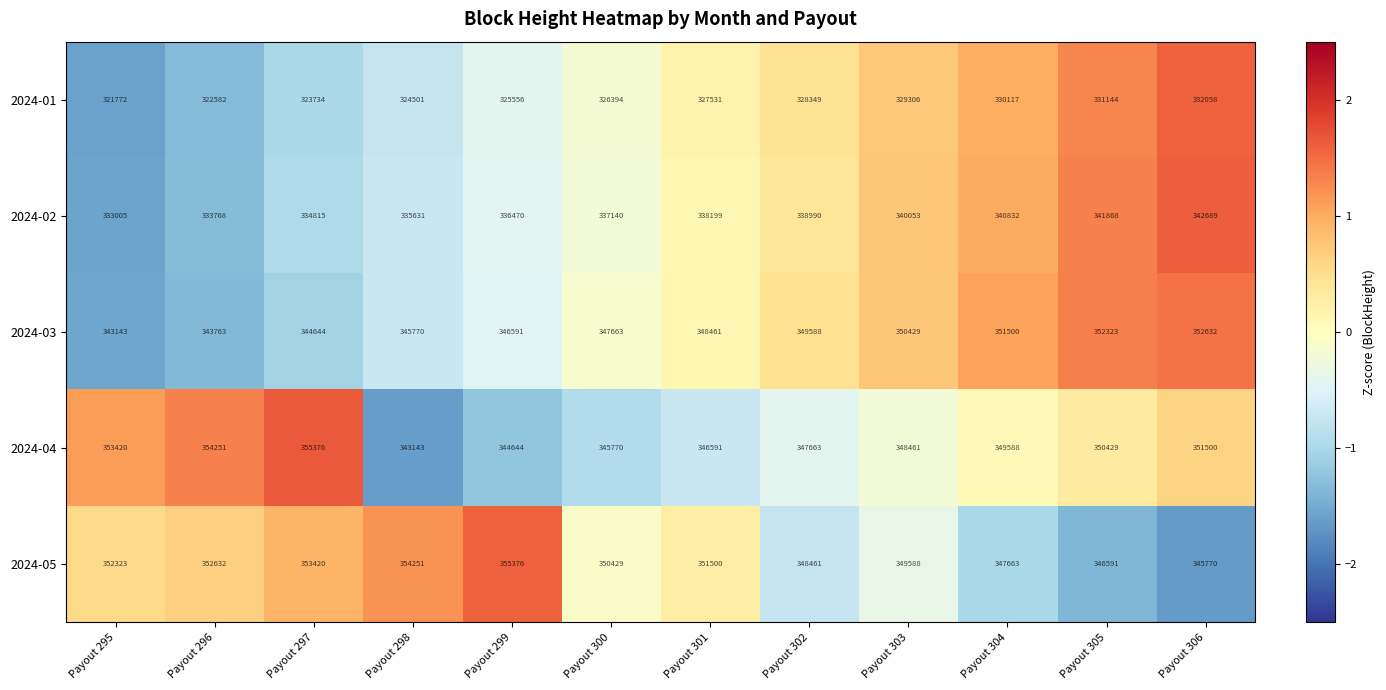

What is the minimum value shown in the chart?

321772